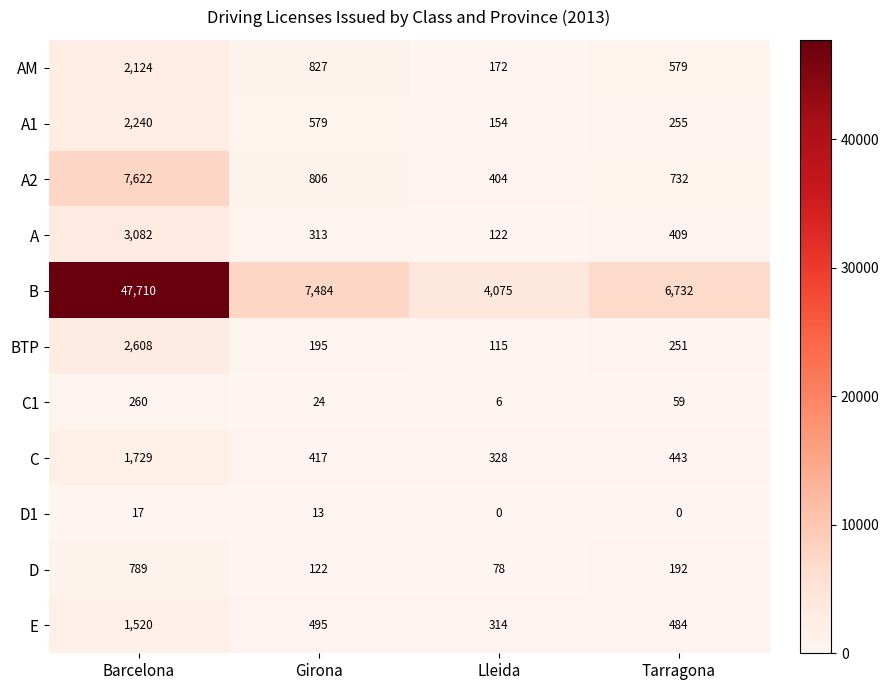

List the labels in order of A2 value, smallest first.

Lleida, Tarragona, Girona, Barcelona